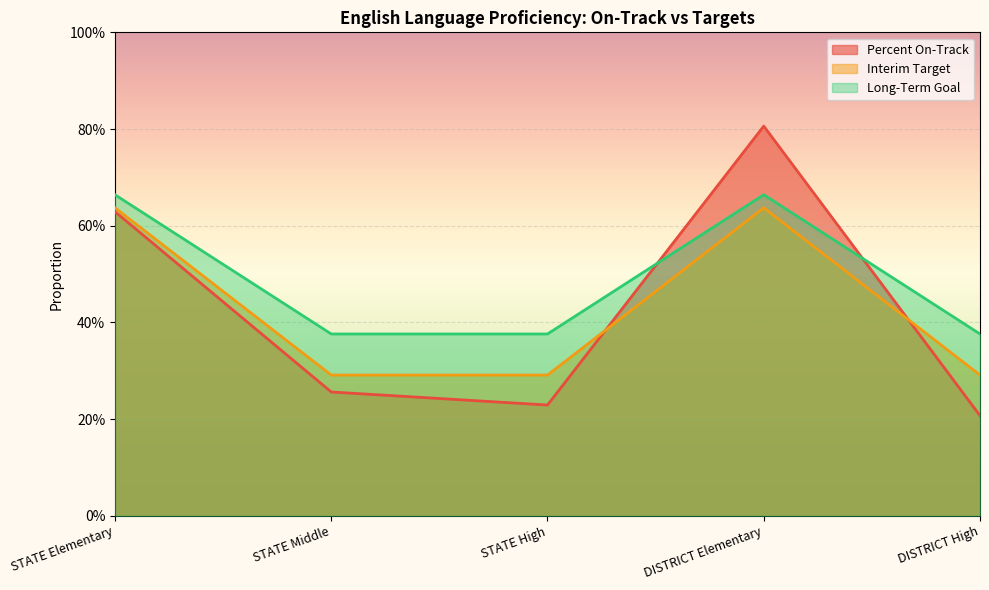

How many series are shown in this chart?

3